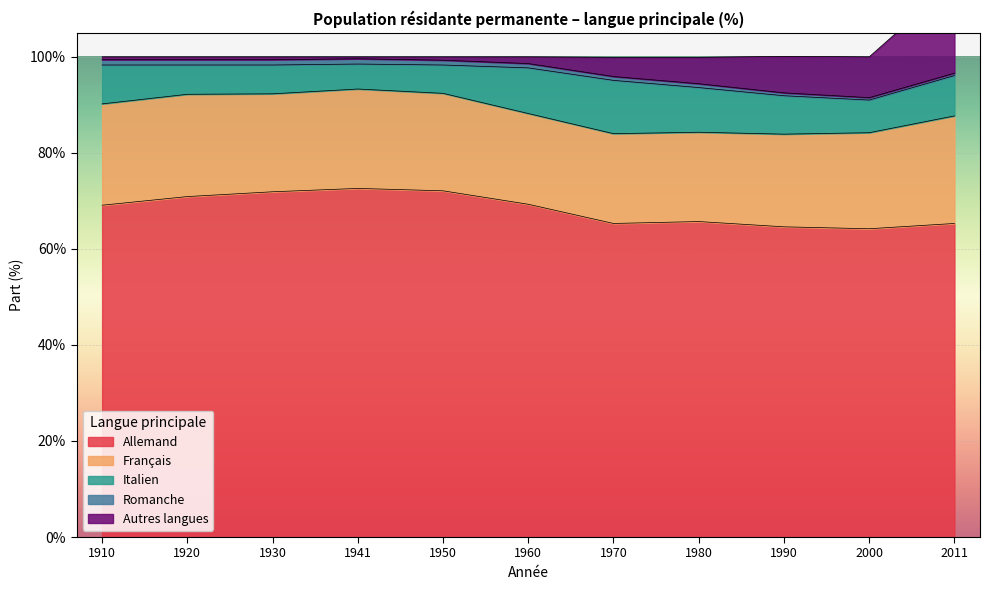

Is it true that Allemand equals 20.0 at 1930?

False